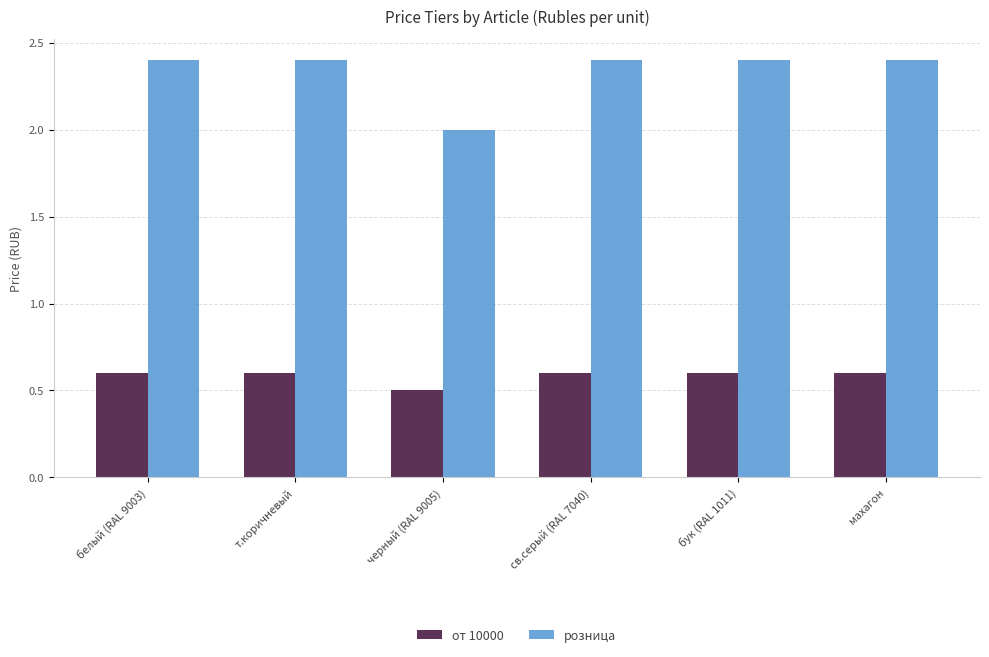

What is the maximum value for розница?

2.4